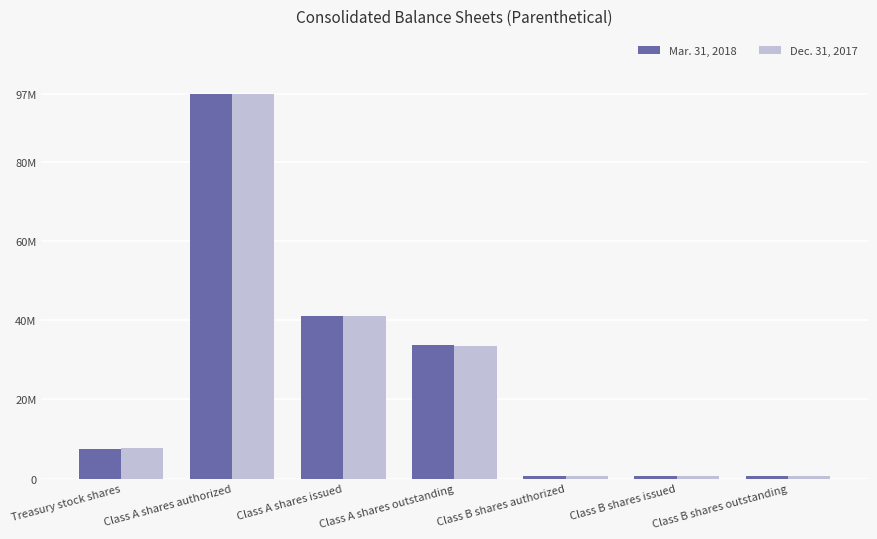

Where does the Dec. 31, 2017 series first go above 7777722?

Class A shares authorized